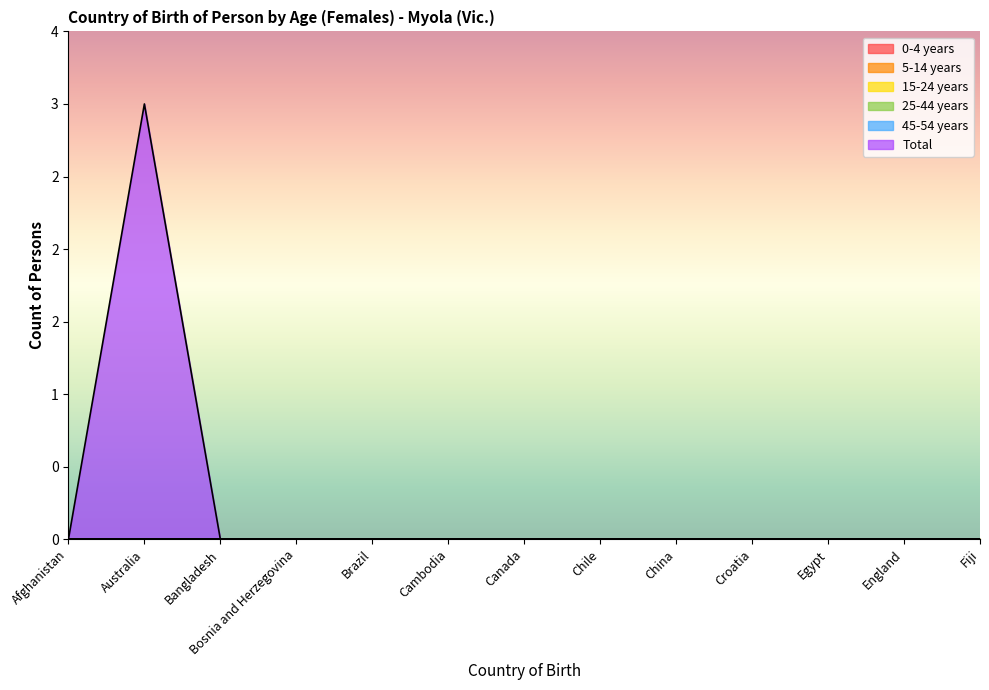

At how many categories does at least one series exceed 1?

1